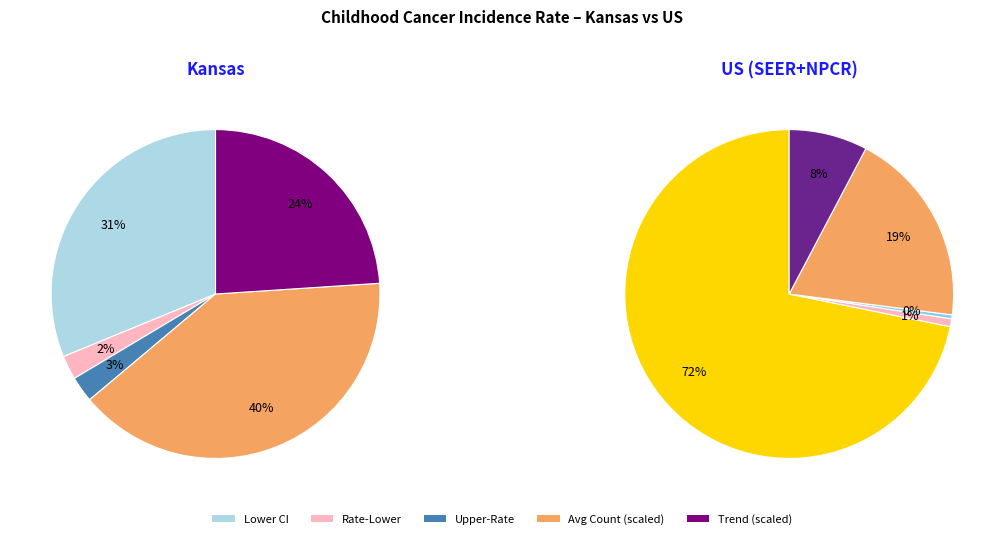

Is it true that US (SEER+NPCR) is 50% of the pie?

True